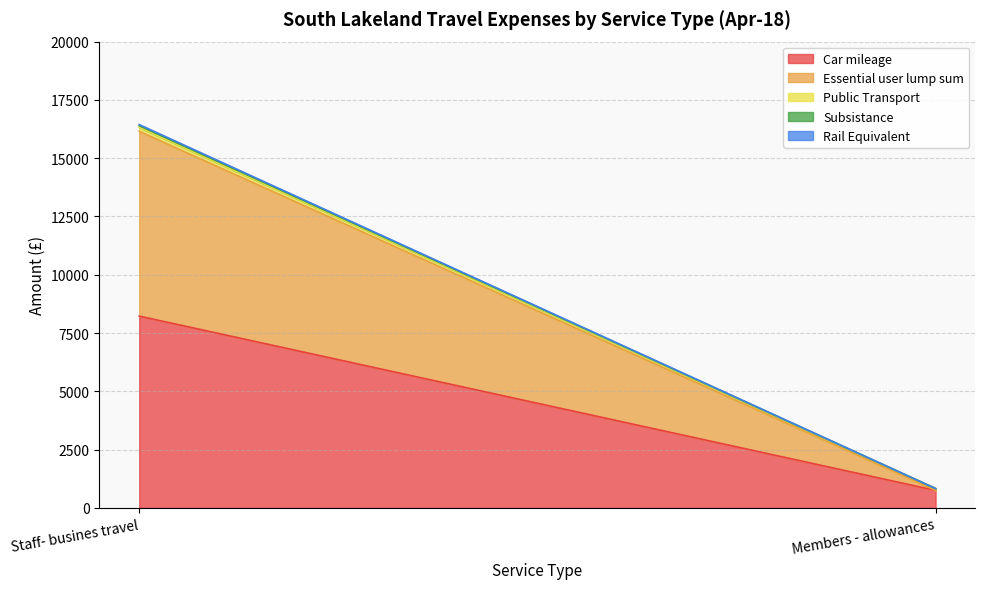

What is the label of the 2nd point from the left?

Members - allowances